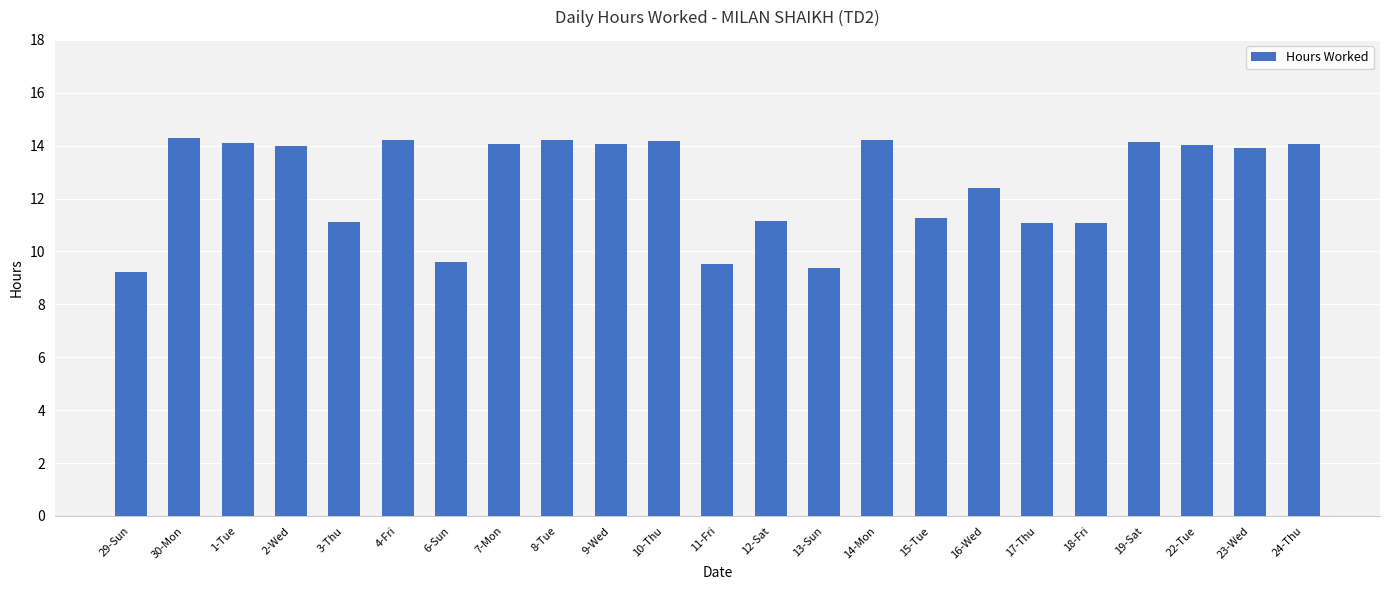

The value at 8-Tue is 14.2. True or false?

True